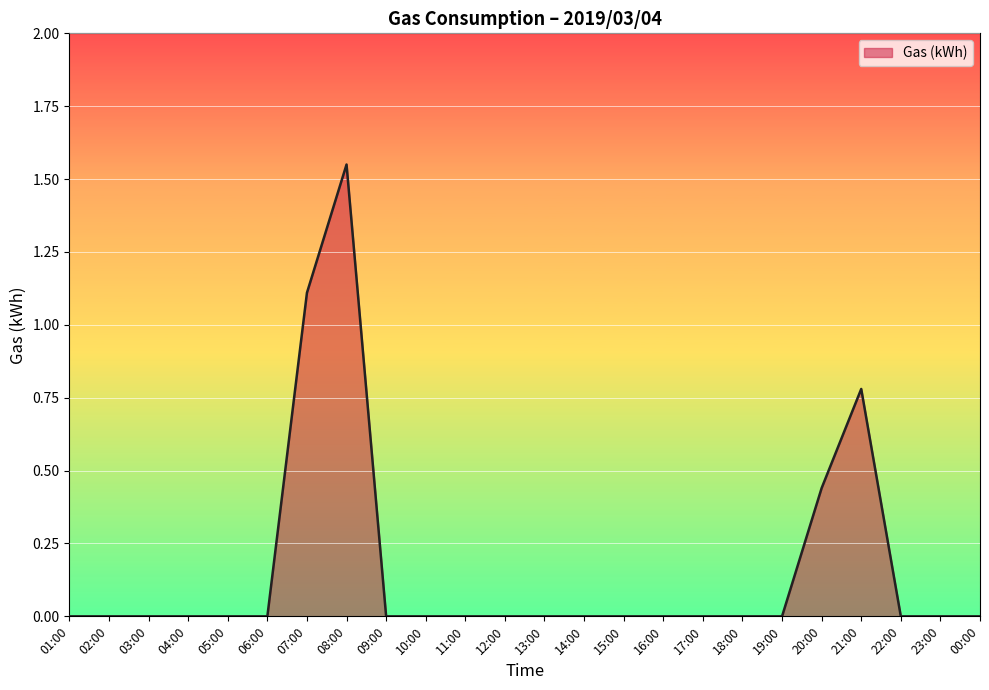

Is it true that the value at 16:00 is 0.5?

False